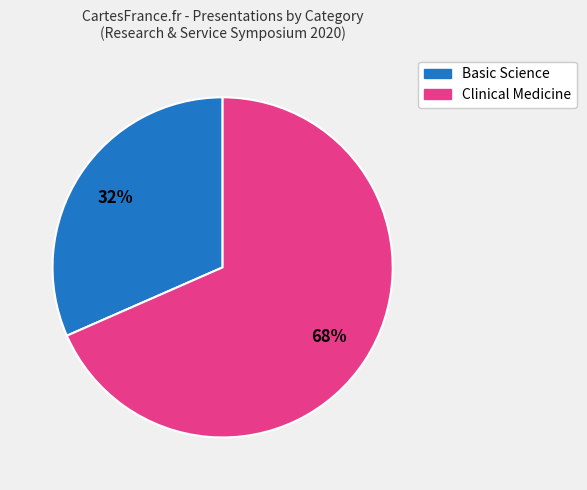

Is it true that Basic Science is 32% of the pie?

True